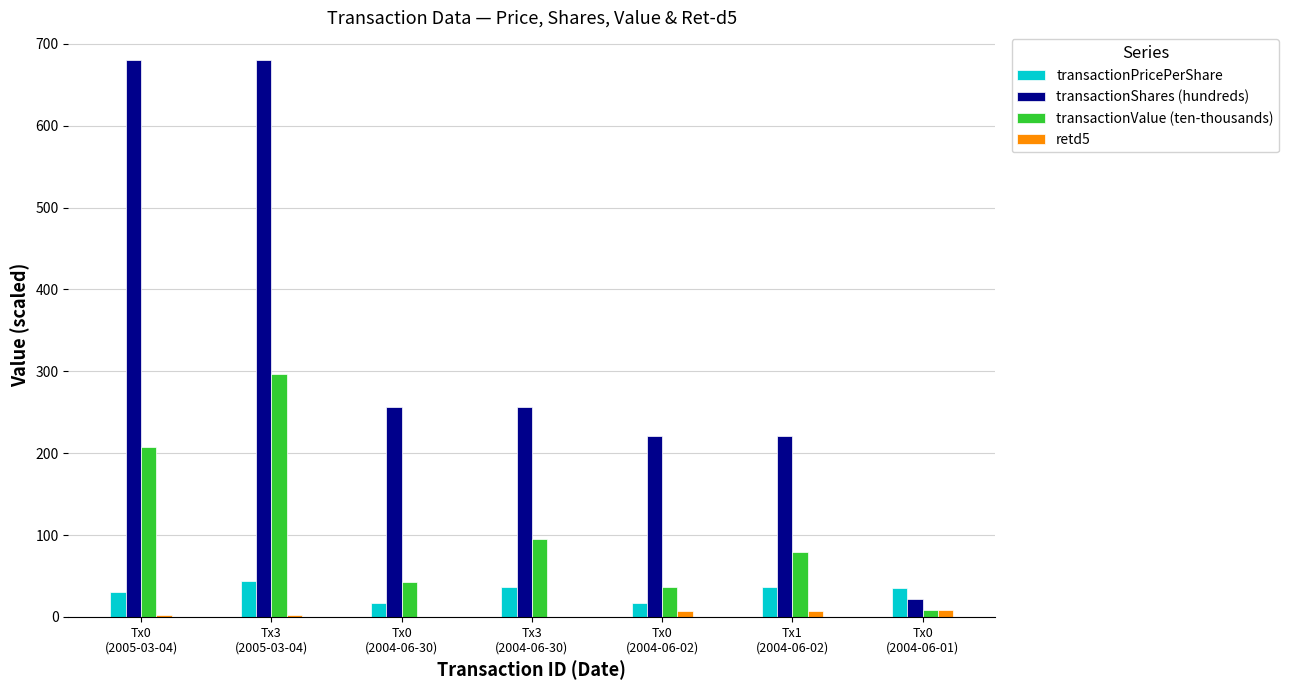

The value of transactionValue (ten-thousands) at Tx0
(2005-03-04) is 207.2. True or false?

True